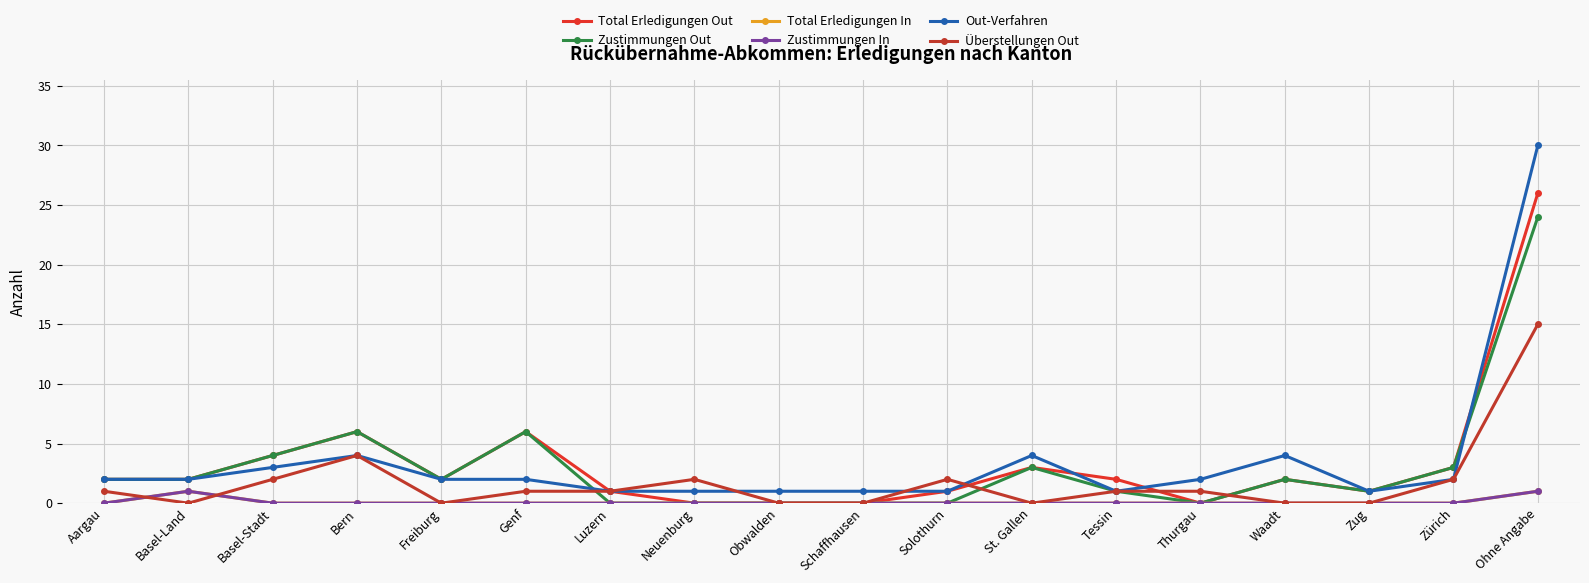

True or false: Überstellungen Out has more than 2 interior local peaks.

True